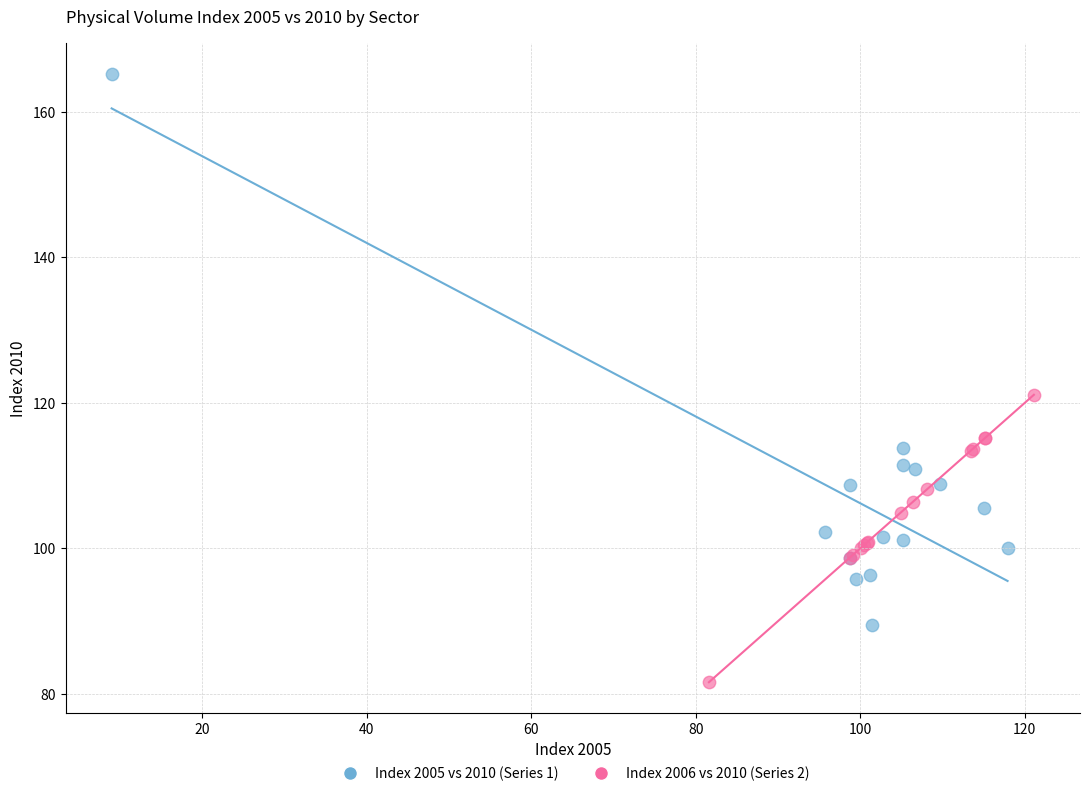

Which series reaches the maximum Y coordinate?

Index 2005 vs 2010 (Series 1)